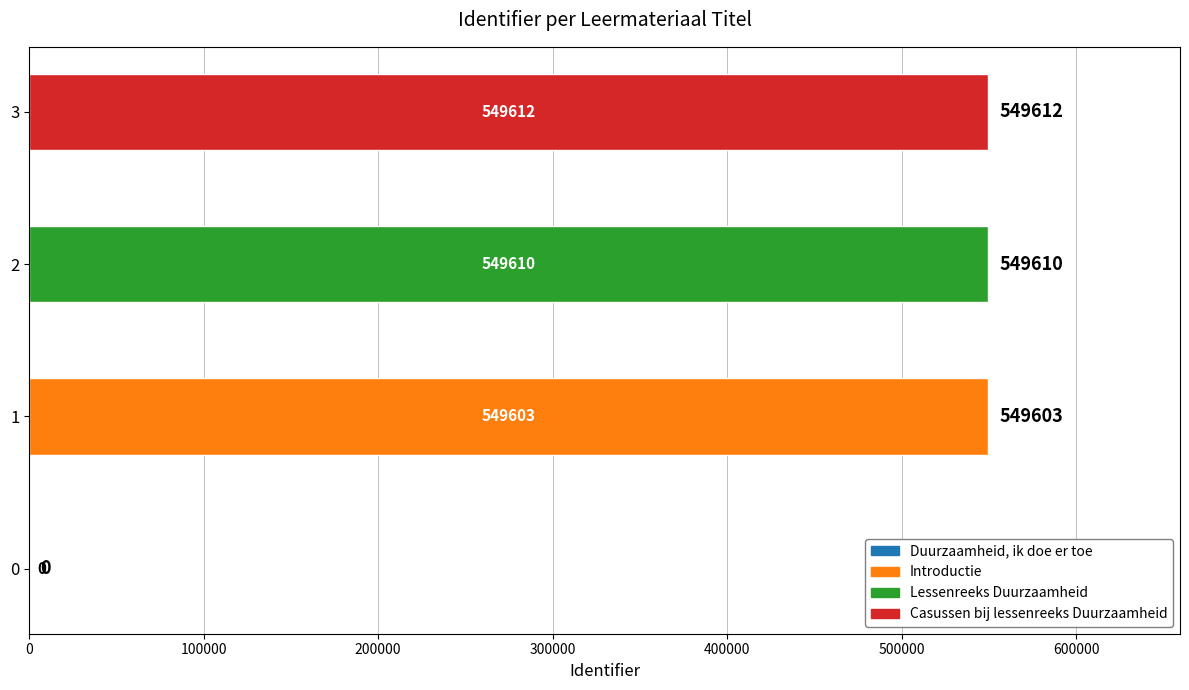

Which has a higher value, Introductie or Casussen bij lessenreeks Duurzaamheid?

Casussen bij lessenreeks Duurzaamheid